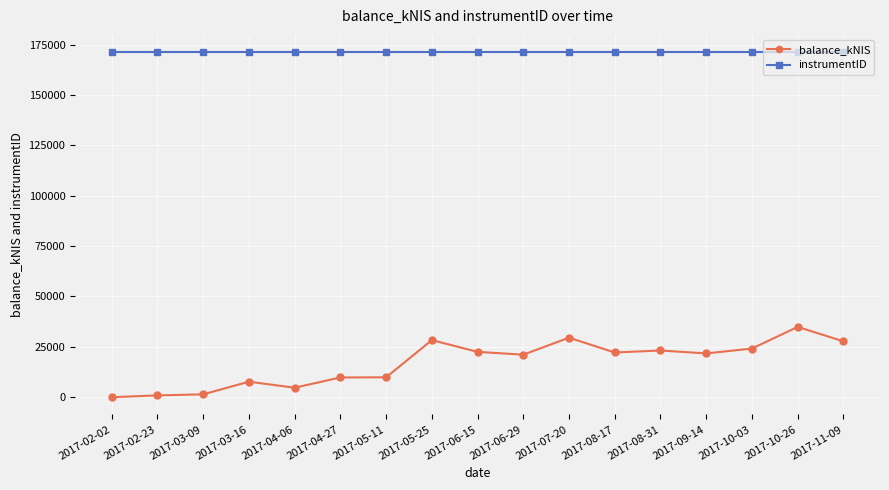

What position from the right is 2017-09-14?

4